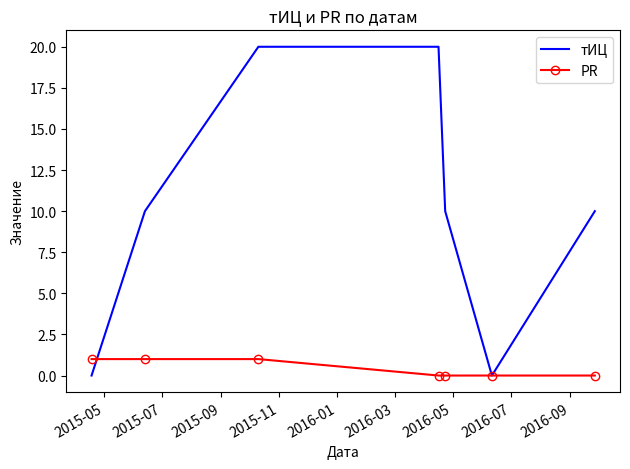

Which series has the widest spread of values?

тИЦ